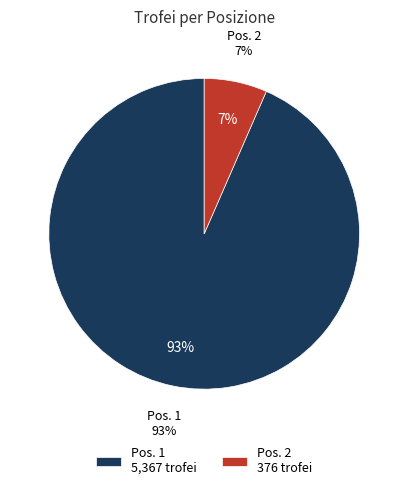

To the nearest percent, what portion does 1 represent?

93%